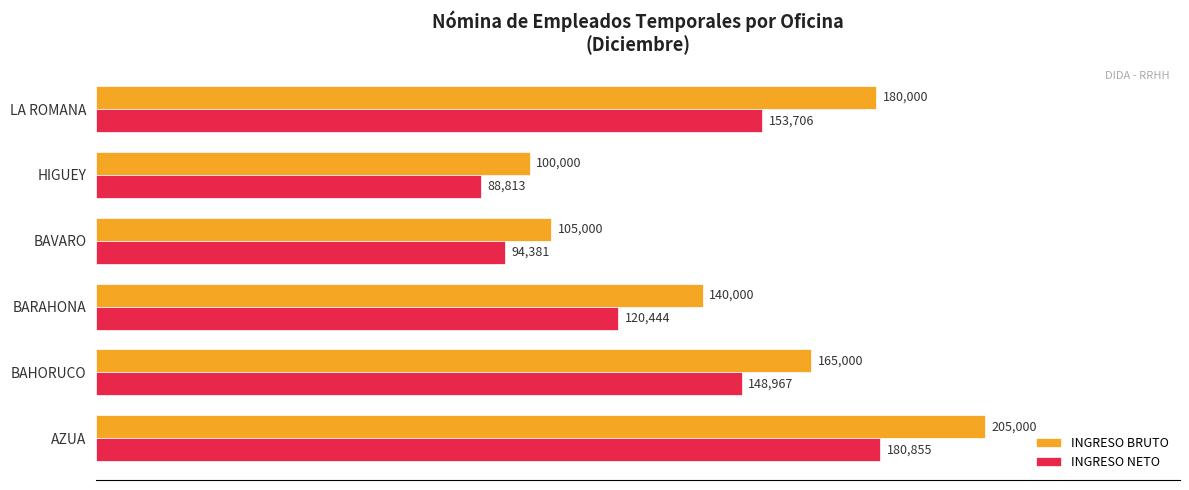

True or false: INGRESO NETO has a value of 120444.4 at BARAHONA.

True